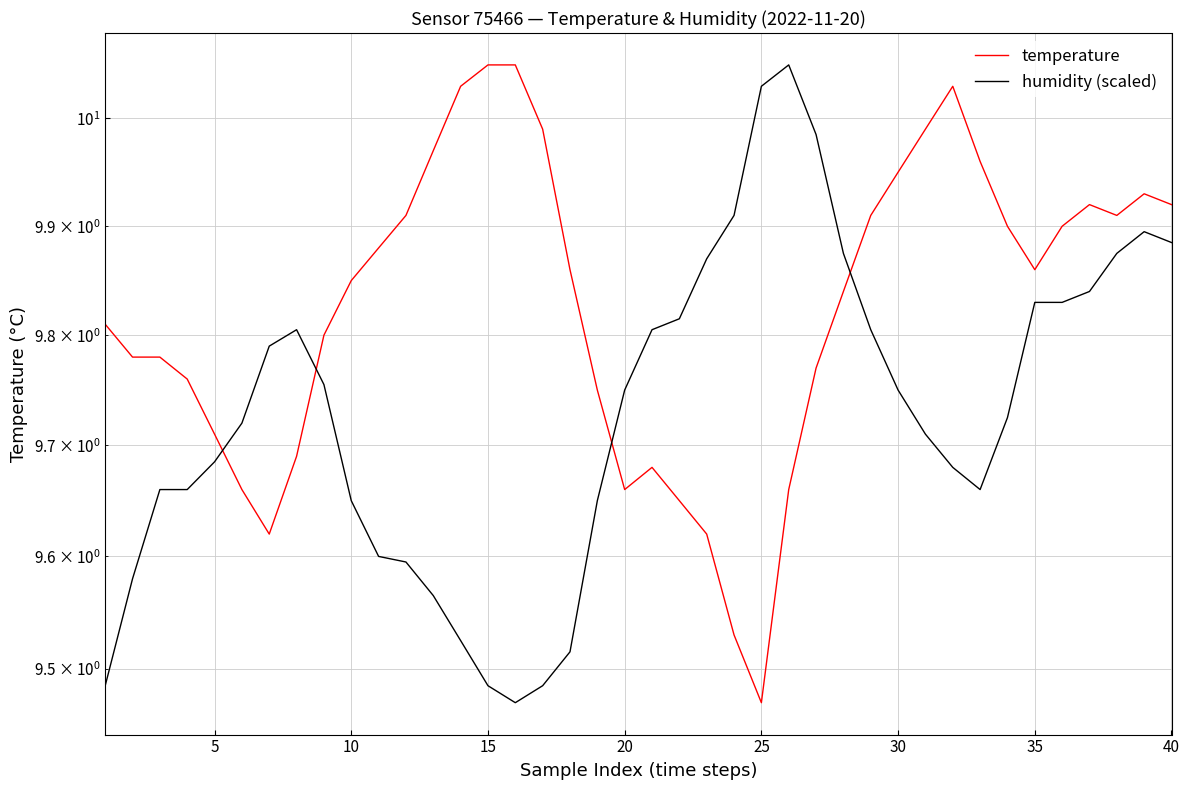

What is the sum of the humidity (scaled) values at 40 and 24?

19.8